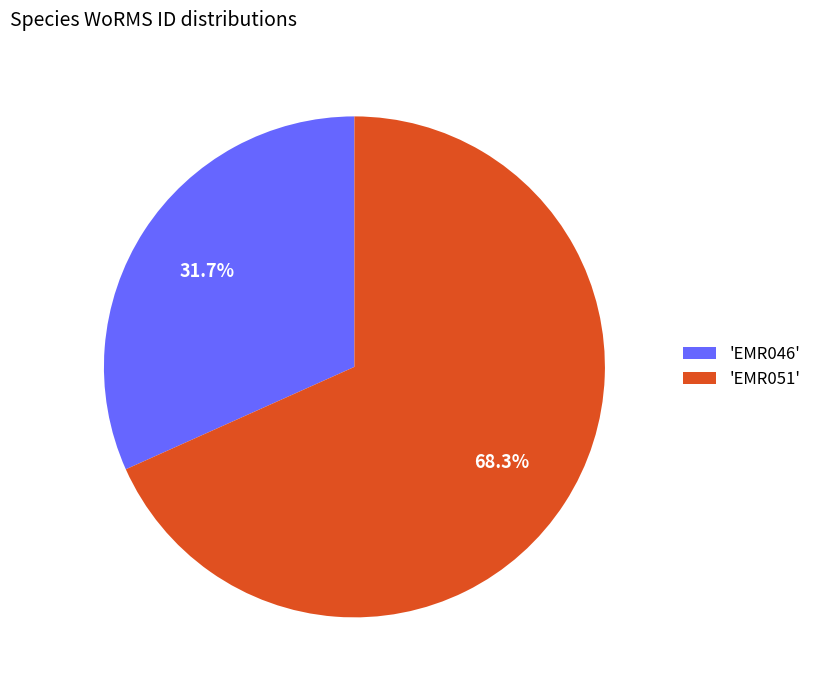

What is the largest slice in the pie chart?

'EMR051'